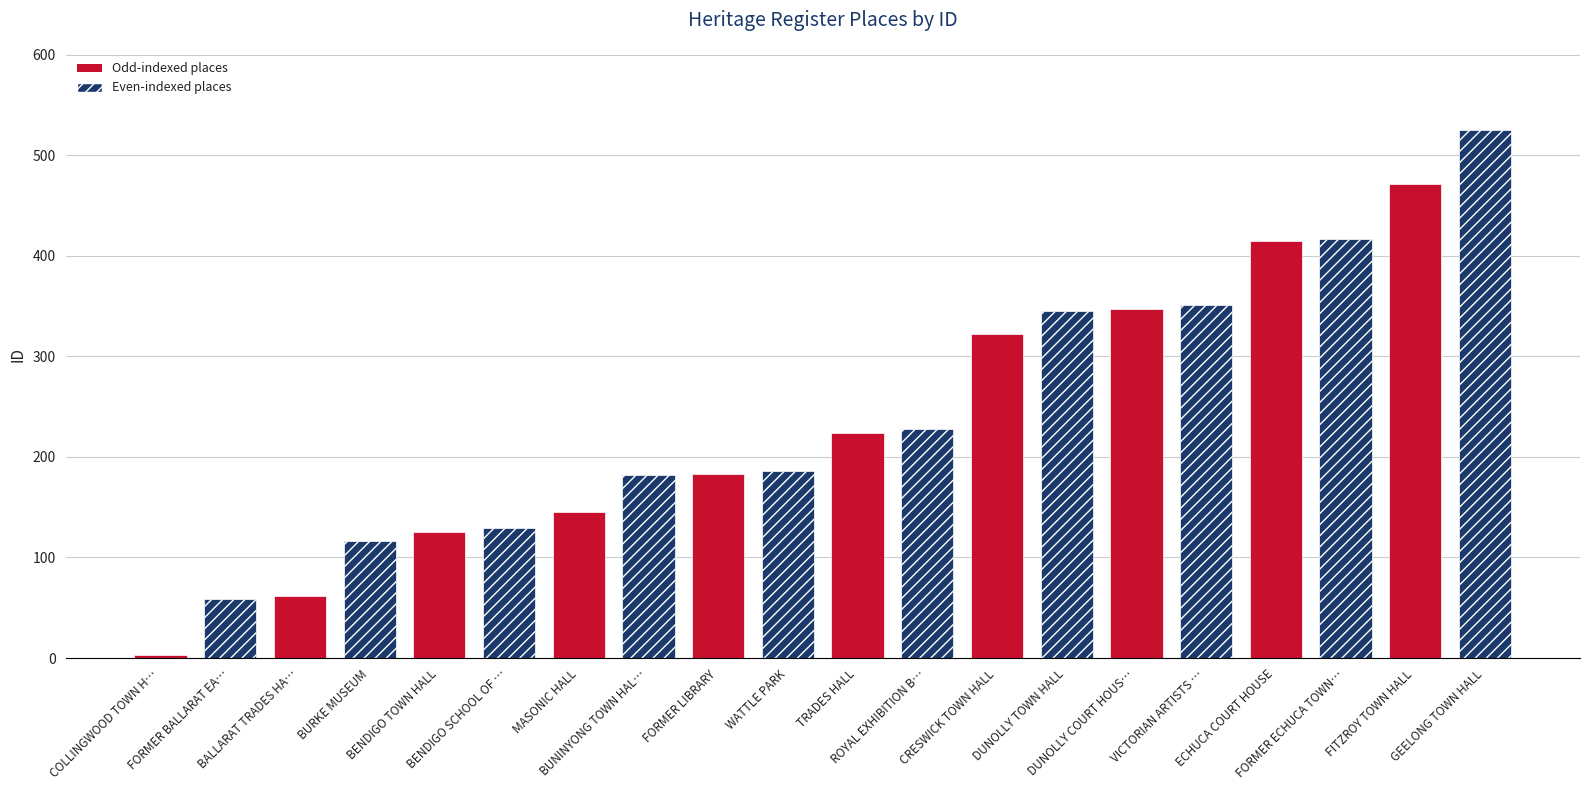

Rank the categories by value from lowest to highest.

COLLINGWOOD TOWN HALL, FORMER BALLARAT EAST FREE LIBRARY, BALLARAT TRADES HALL, BURKE MUSEUM, BENDIGO TOWN HALL, BENDIGO SCHOOL OF MINES, MASONIC HALL, BUNINYONG TOWN HALL, FORMER LIBRARY, WATTLE PARK, TRADES HALL, ROYAL EXHIBITION BUILDING, CRESWICK TOWN HALL, DUNOLLY TOWN HALL, DUNOLLY COURT HOUSE, VICTORIAN ARTISTS SOCIETY, ECHUCA COURT HOUSE, FORMER ECHUCA TOWN HALL, FITZROY TOWN HALL, GEELONG TOWN HALL